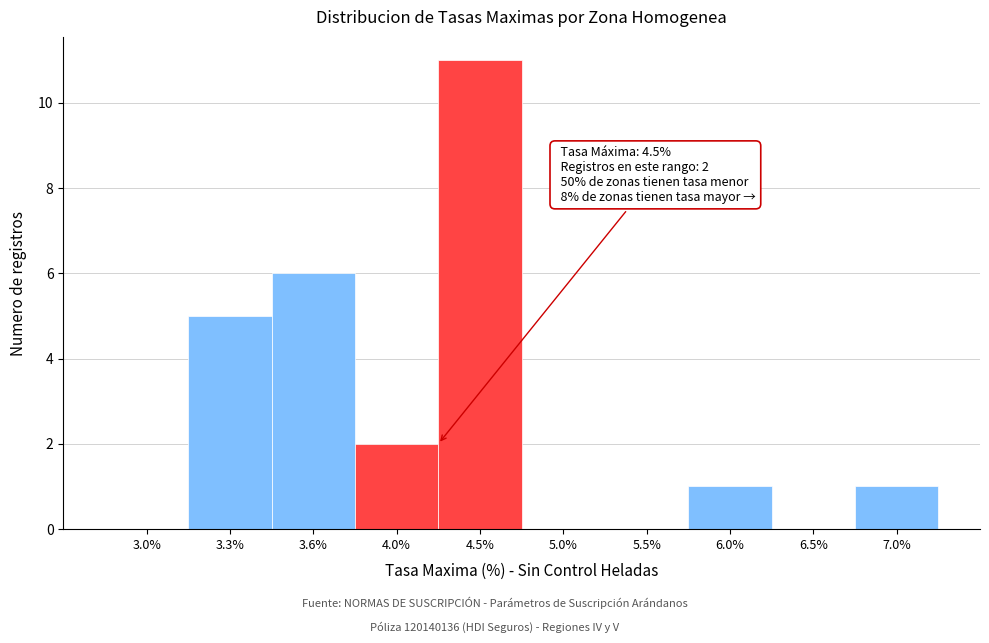

Reading left to right, transcribe all the data shown in this chart.

3.0%=0	3.3%=5	3.6%=6	4.0%=2	4.5%=11	5.0%=0	5.5%=0	6.0%=1	6.5%=0	7.0%=1